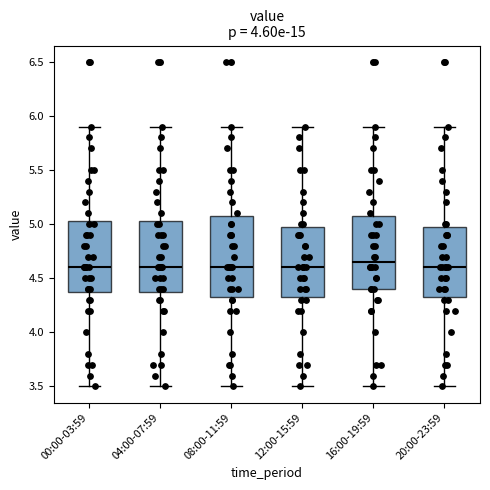

Where is the upper edge of the box for 00:00-03:59 on the y-axis? The values are not printed on the chart, so give them approximately, as read against the axis.

5.05